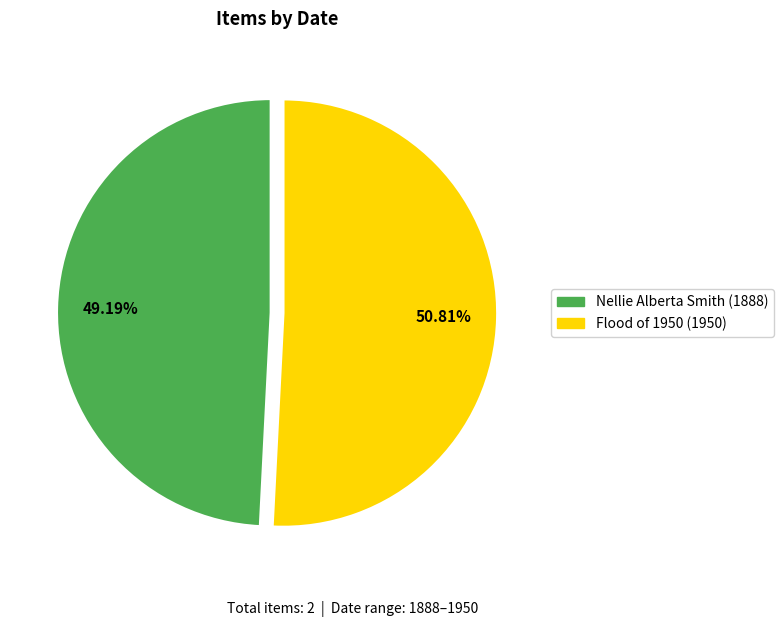

To the nearest percent, what is the average slice percentage?

50%